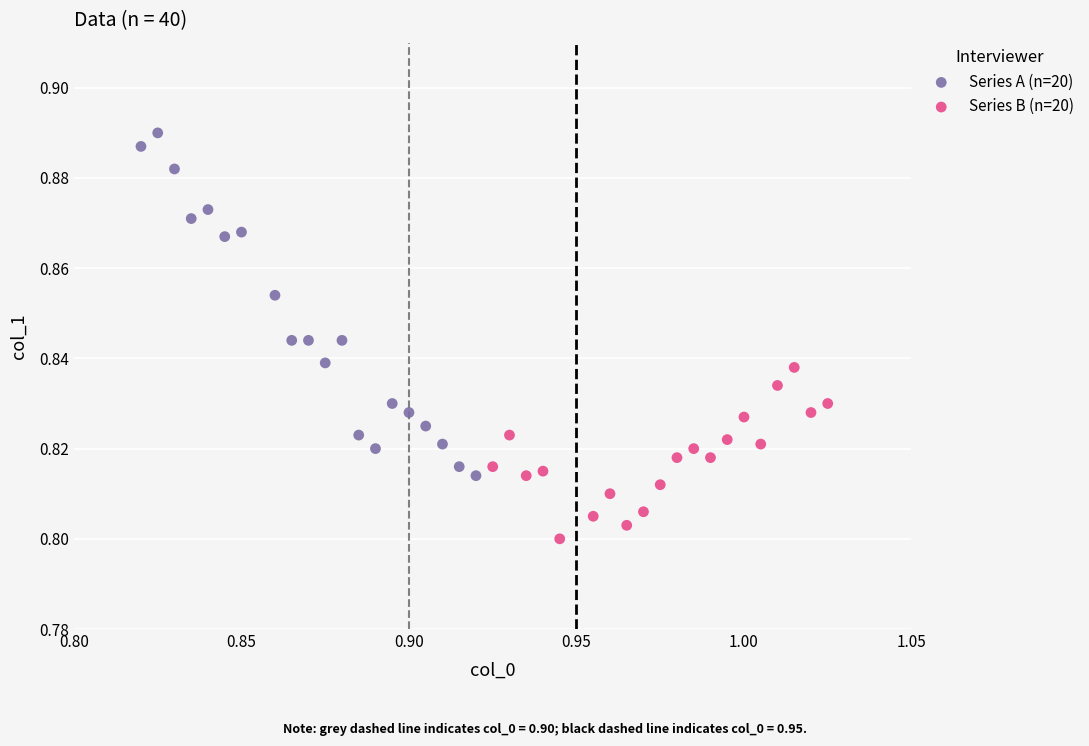

Which series reaches the maximum Y coordinate?

Series A (n=20)